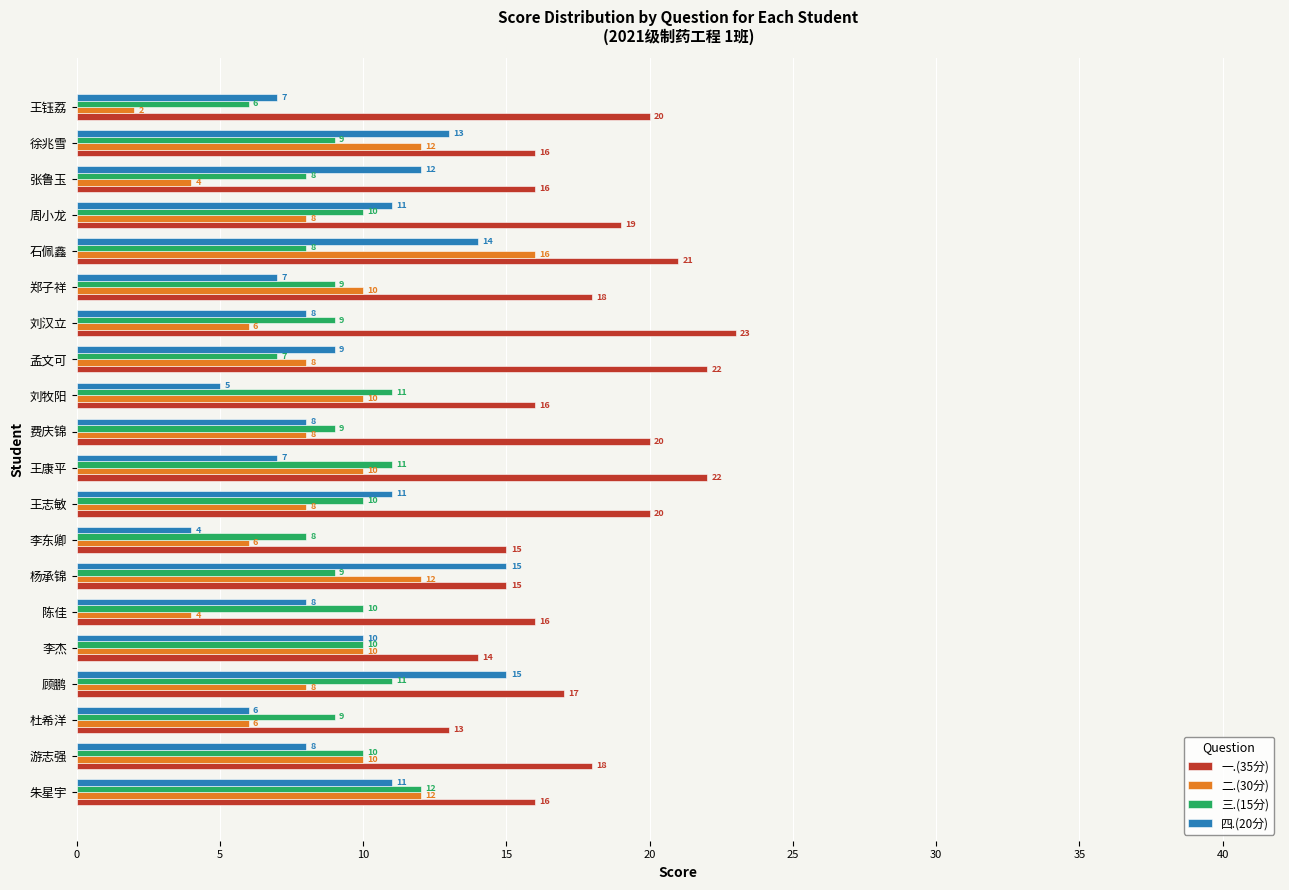

Which category has the highest value in the 一.(35分) series?

刘汉立